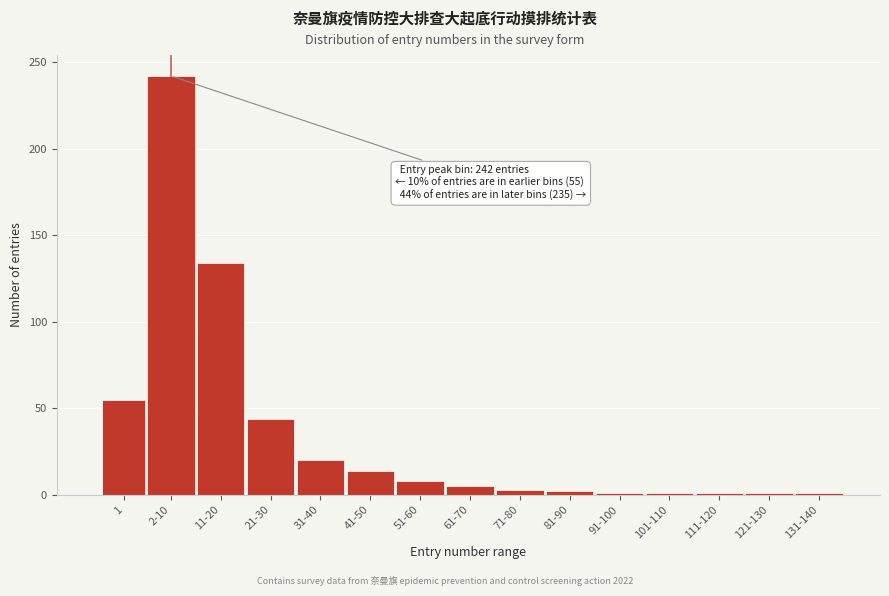

How many data points does each series have?

15